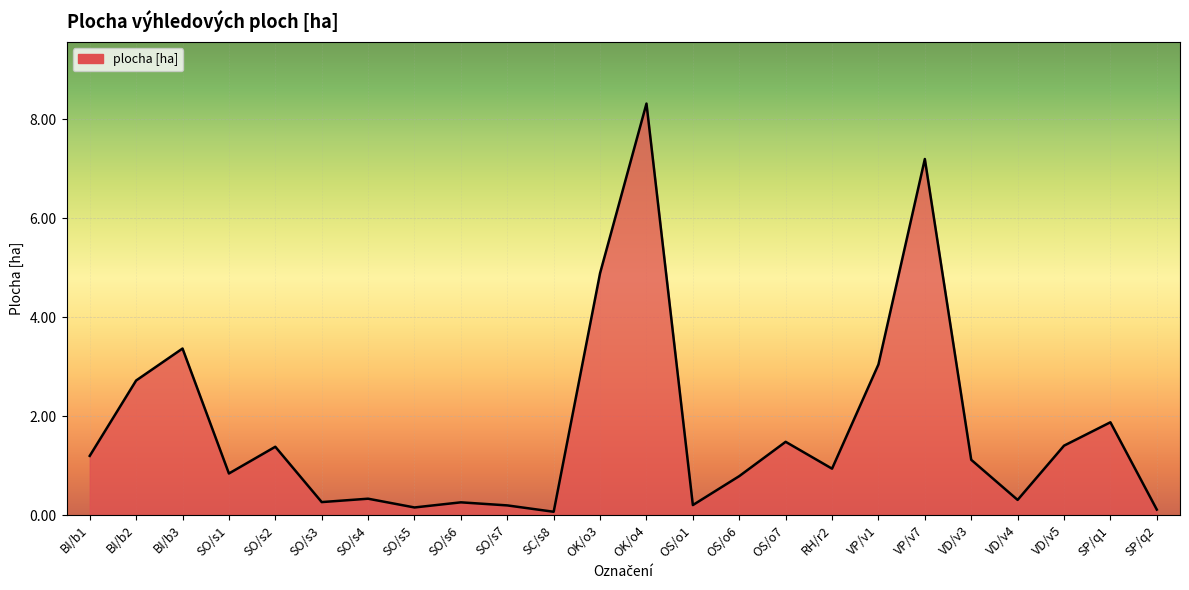

Which category has the highest value across all series?

OK/o4